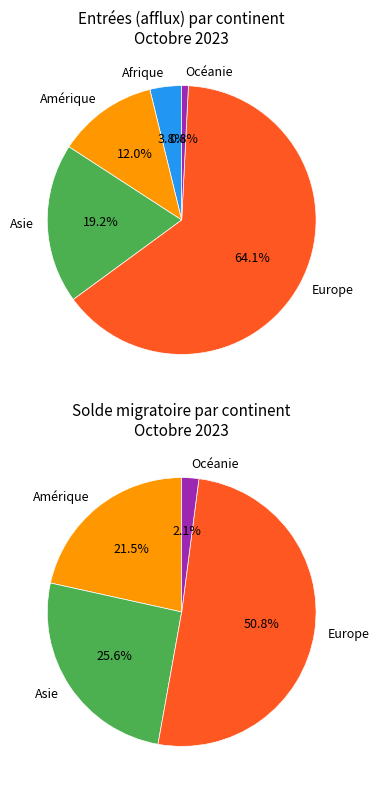

What percentage is the Europe slice, to the nearest percent?

64%